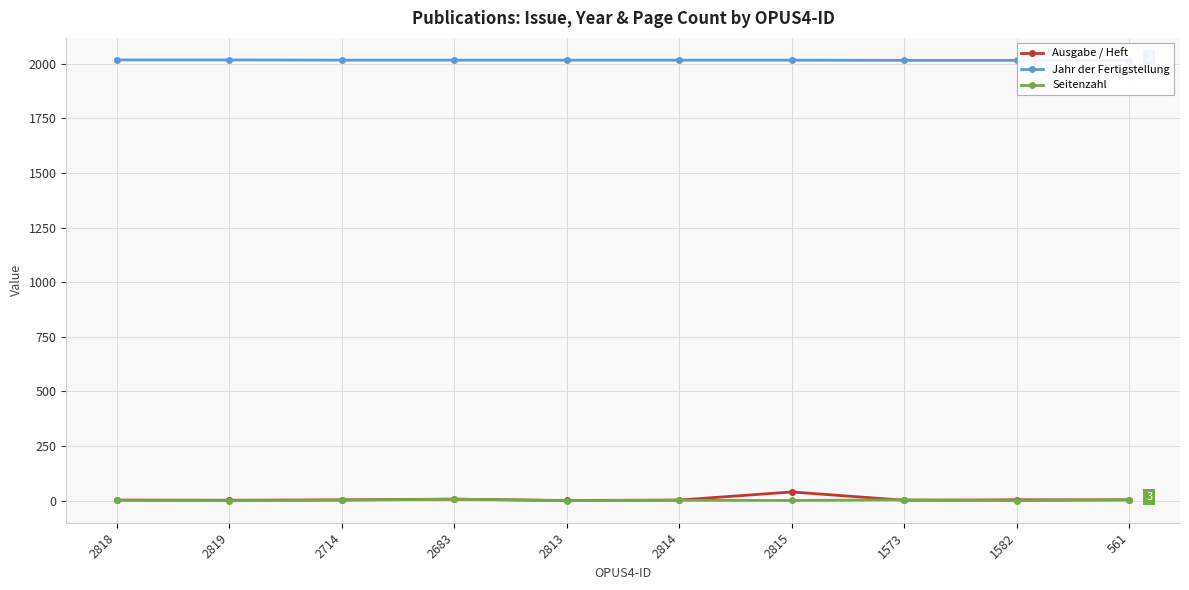

What is the maximum value for Seitenzahl?

7